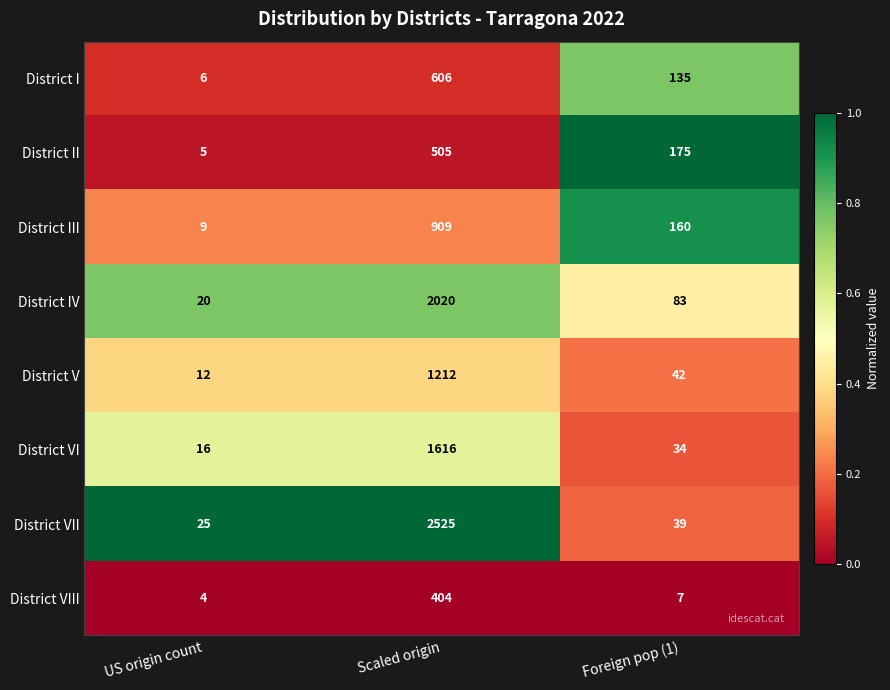

List the series in order of their peak value, lowest first.

District VIII, District II, District I, District III, District V, District VI, District IV, District VII